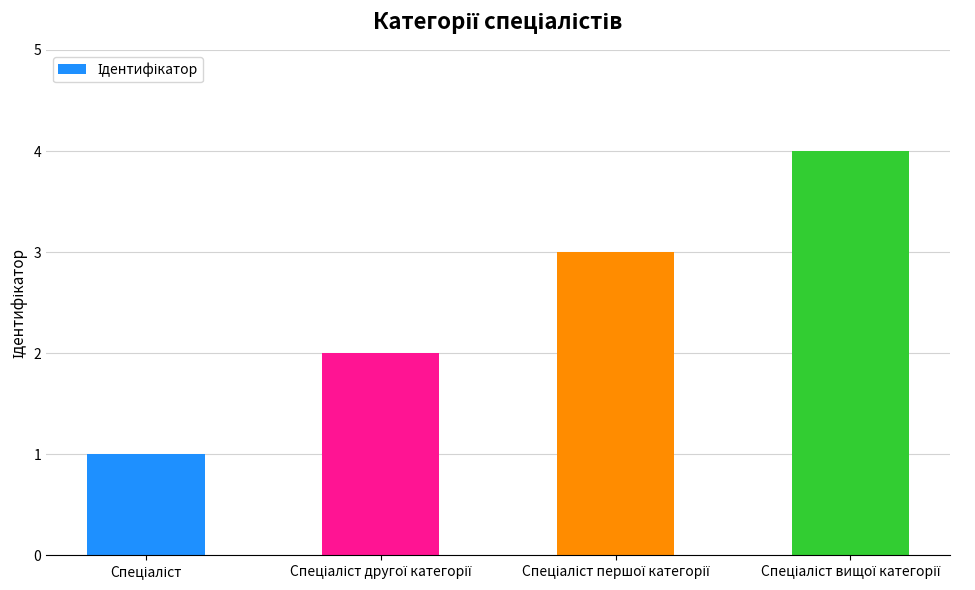

What is the difference between the maximum and minimum values?

3